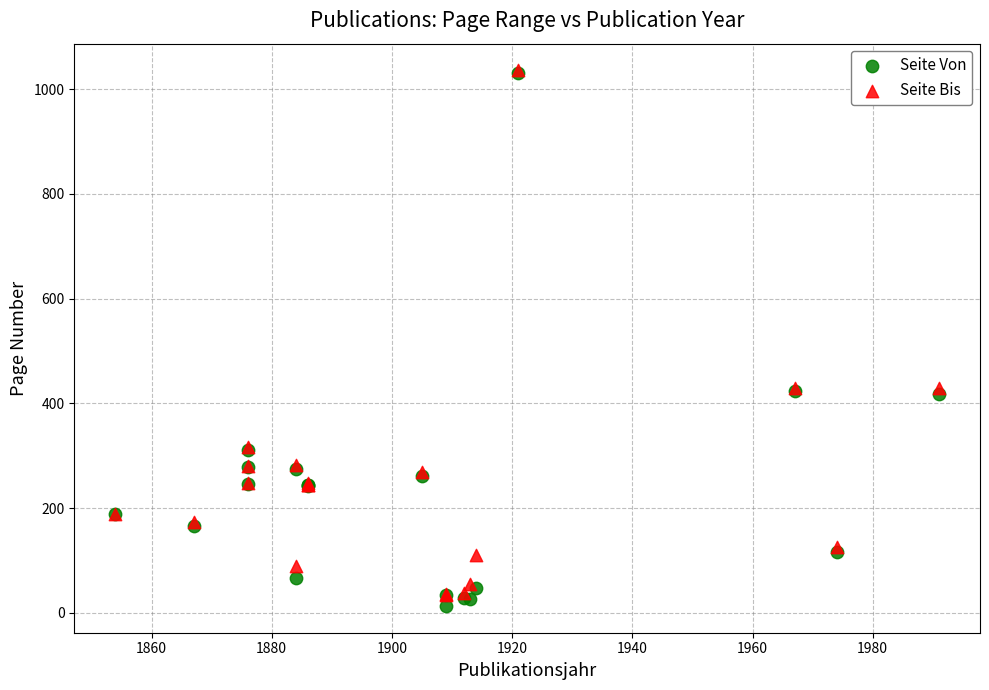

Which series has the largest Y range (max minus min)?

Seite Von